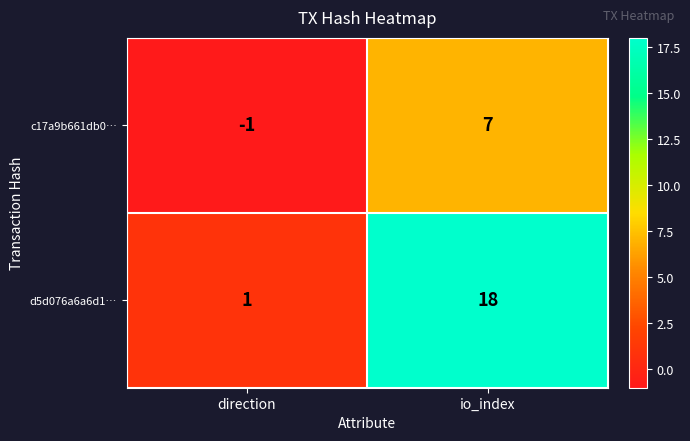

What is the sum of all d5d076a6a6d1… values?

19